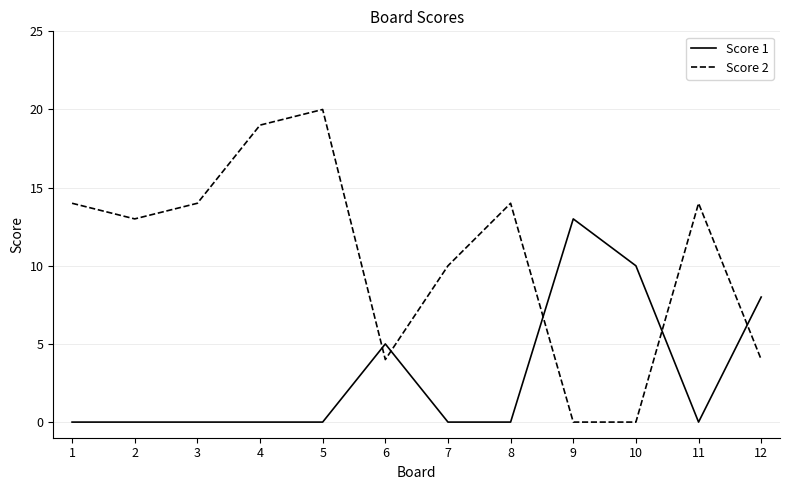

True or false: Score 1 and Score 2 intersect in this chart.

True